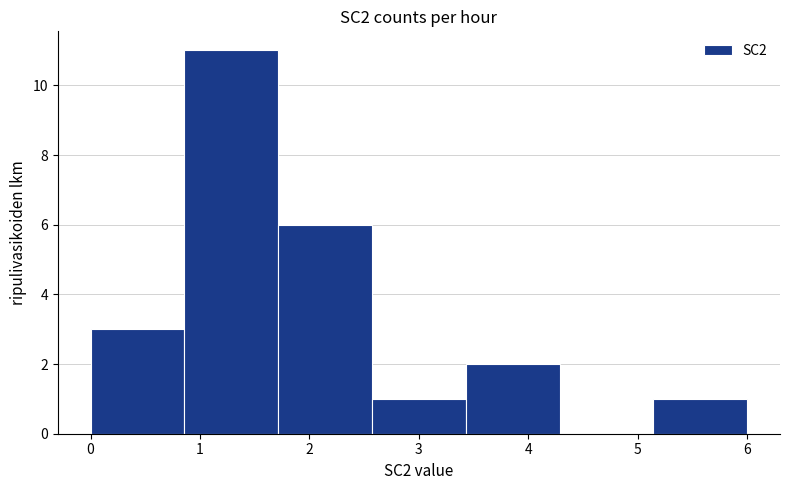

Reading left to right, list every bar in this chart as the range it spans on the x-axis followed by its height. Neither the bar edges nor the heights are printed on the chart, so give them approximately, as read against the axes.

0.0 to 0.9: 3
0.9 to 1.7: 11
1.7 to 2.6: 6
2.6 to 3.4: 1
3.4 to 4.3: 2
4.3 to 5.1: 0
5.1 to 6.0: 1